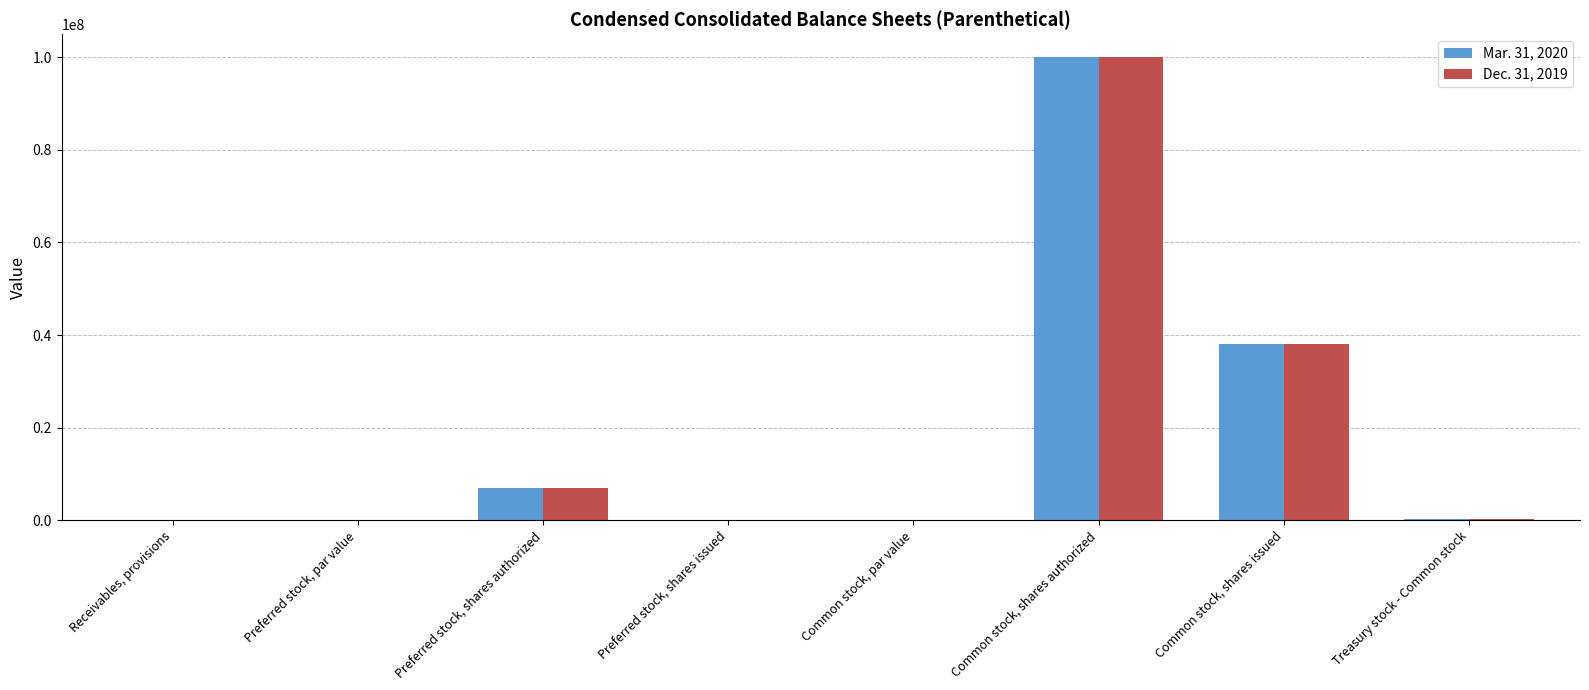

At which category is the sum across all series the highest?

Common stock, shares authorized